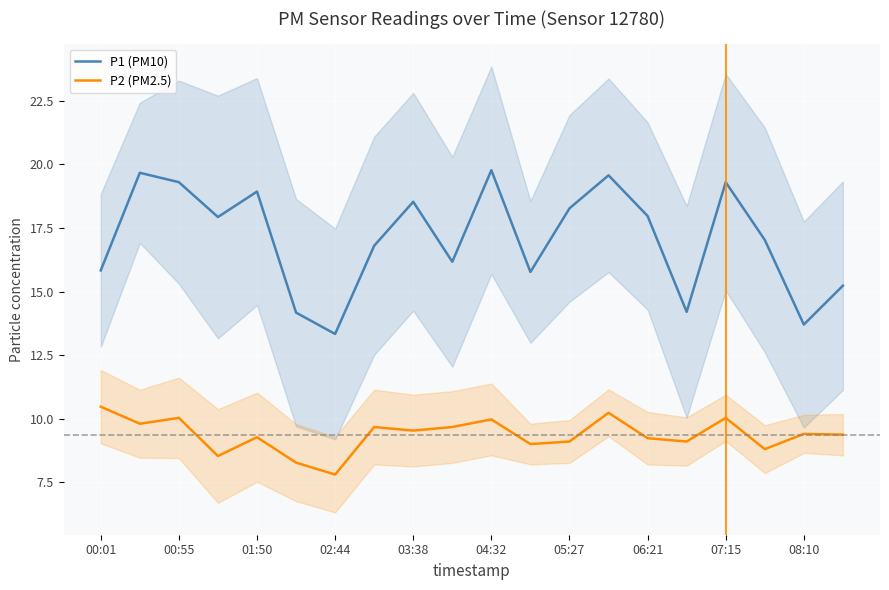

True or false: P1 (PM10) has a value of 6.2 at 08:10.

False